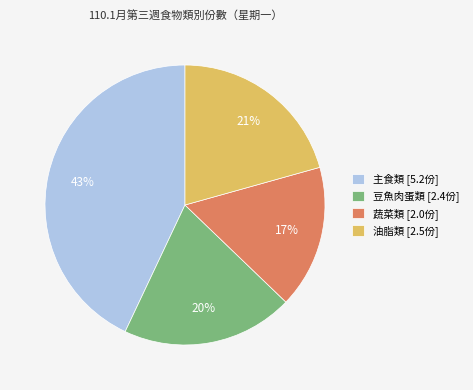

Between 豆魚肉蛋類 [2.4份] and 油脂類 [2.5份], which is larger?

油脂類 [2.5份]